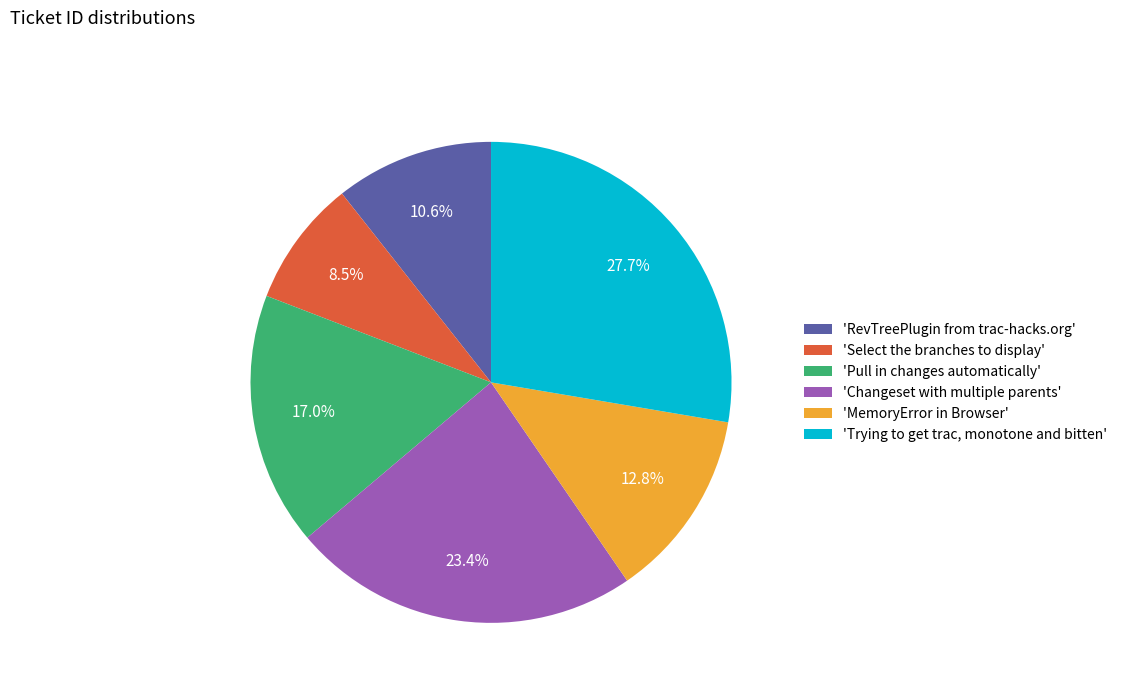

Which category has the smallest portion of the pie?

'Select the branches to display'